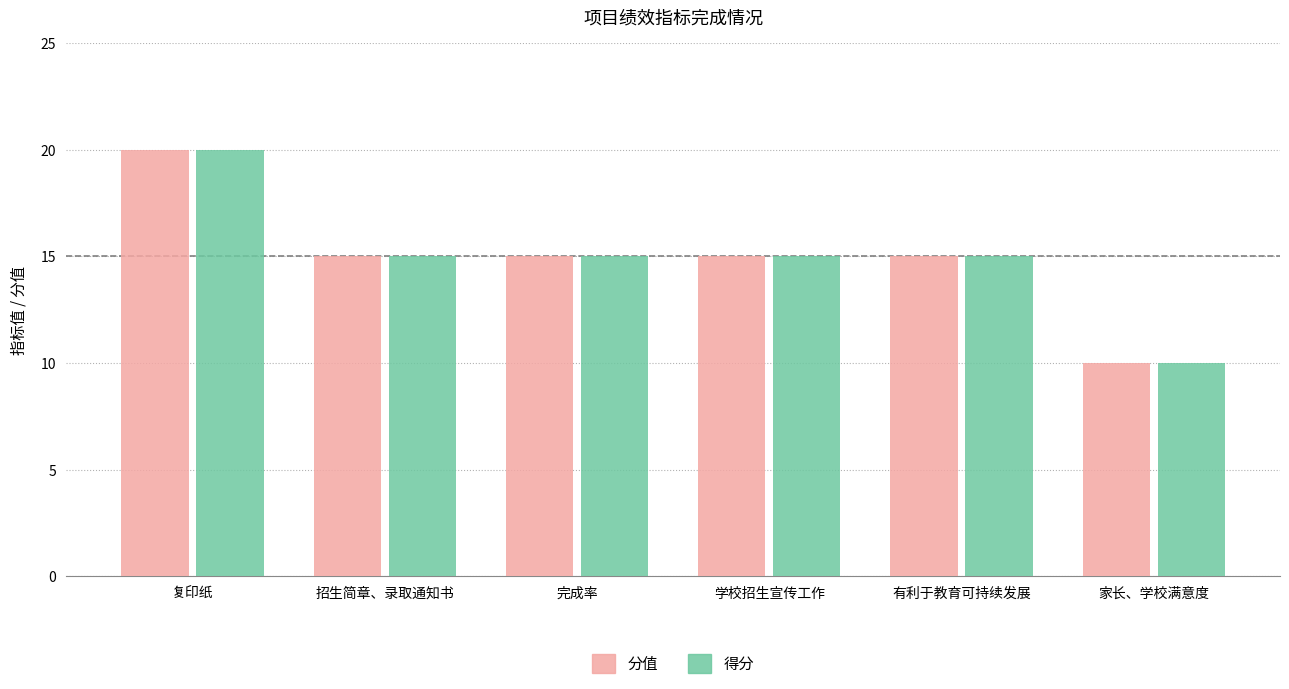

The 分值 series shows 20 at 学校招生宣传工作. True or false?

False